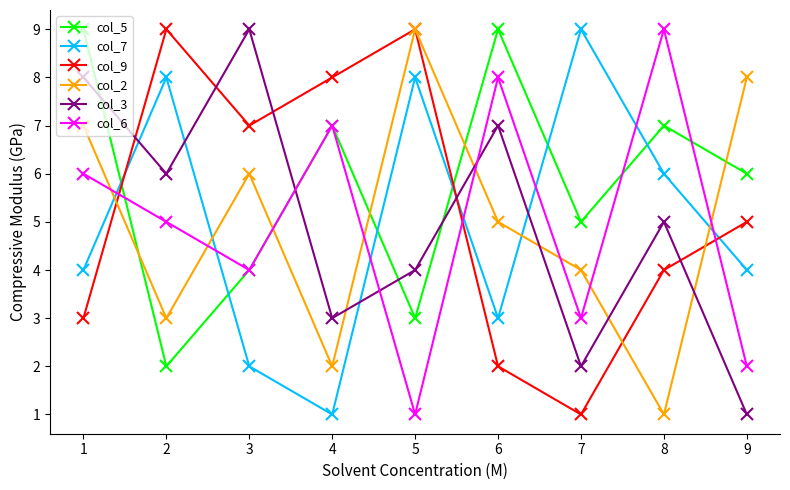

Is it true that col_5 equals 4 at 3?

True